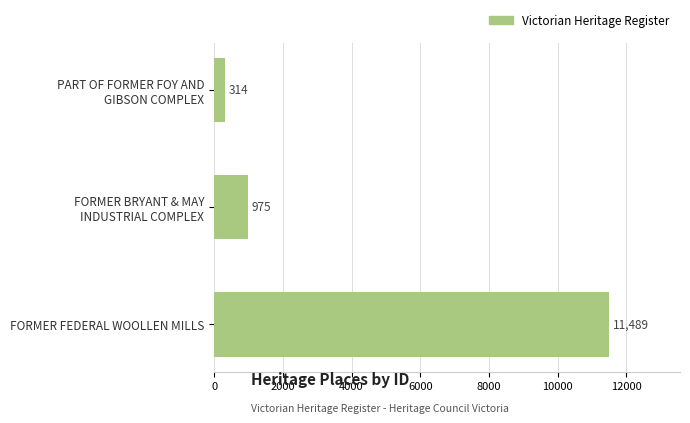

Is it true that the value at FORMER FEDERAL WOOLLEN MILLS is 11489?

True